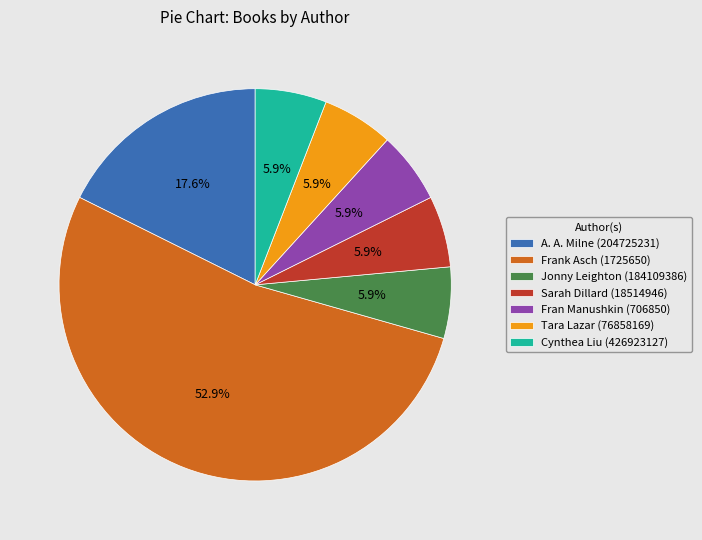

To the nearest percent, what is the difference between the Tara Lazar (76858169) and Frank Asch (1725650) slice percentages?

47%